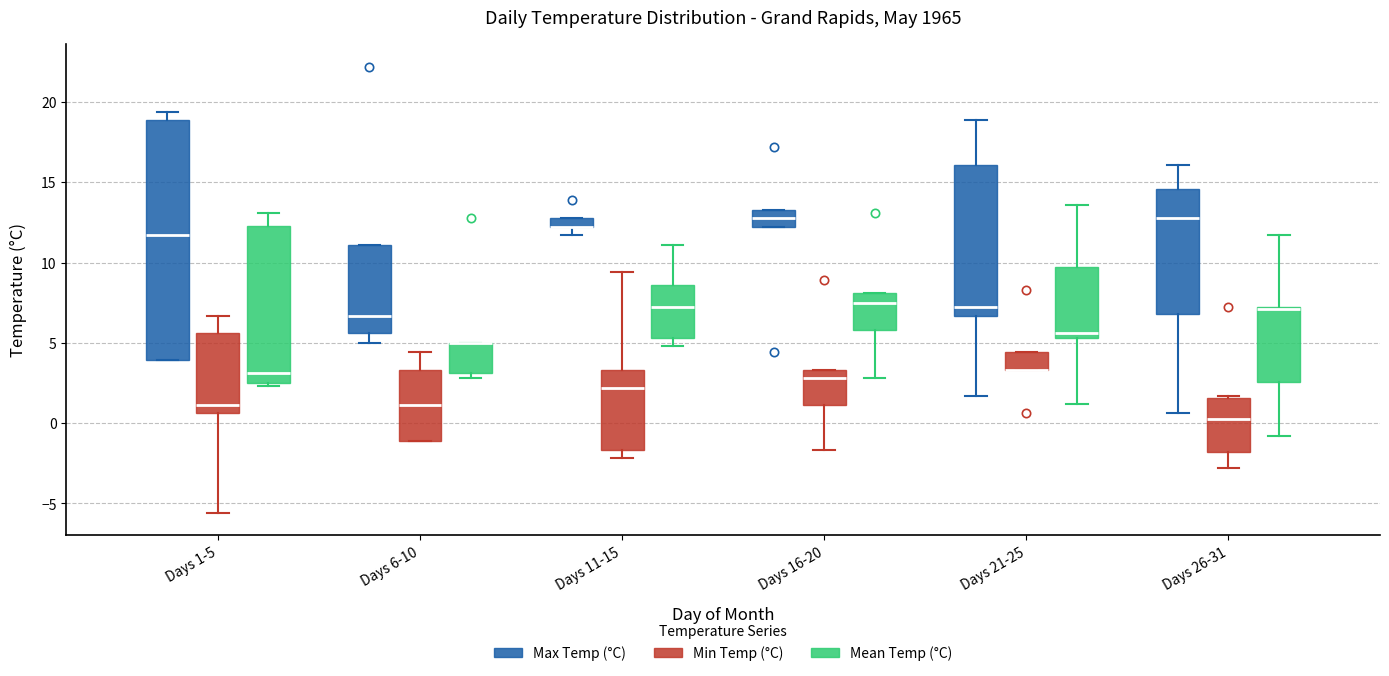

Which box is the tallest, from its lower edge to its upper edge?

Days 1-5 (Max Temp (°C))